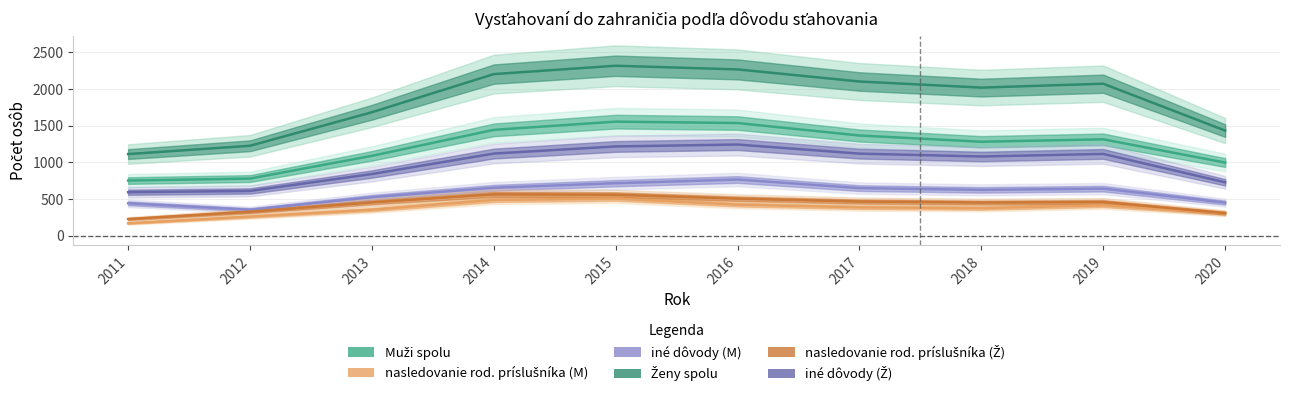

True or false: Ženy spolu and iné dôvody (M) intersect in this chart.

False